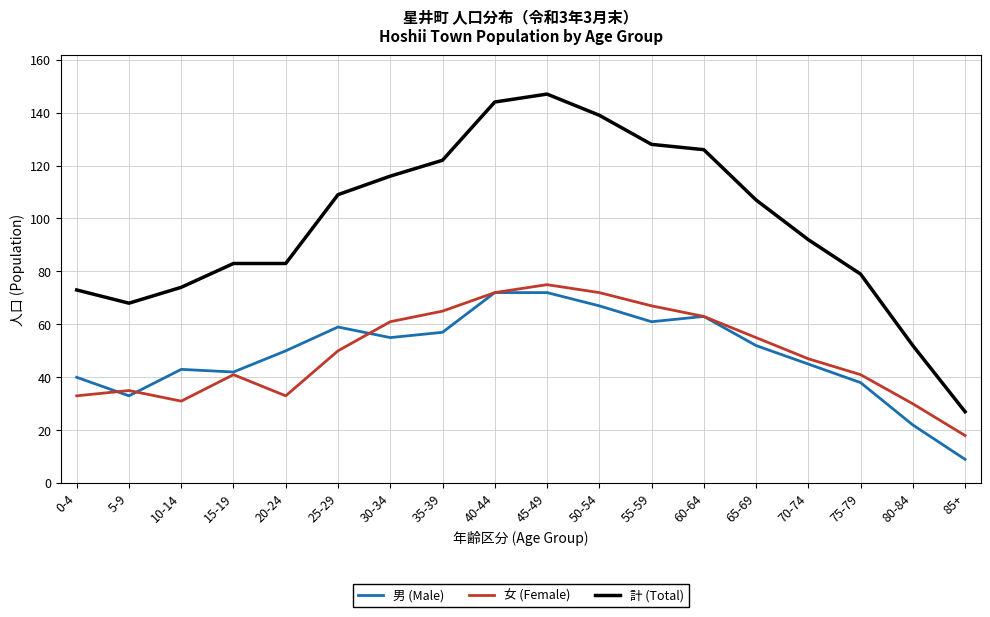

What is the sum of the 計 (Total) values at 25-29 and 20-24?

192